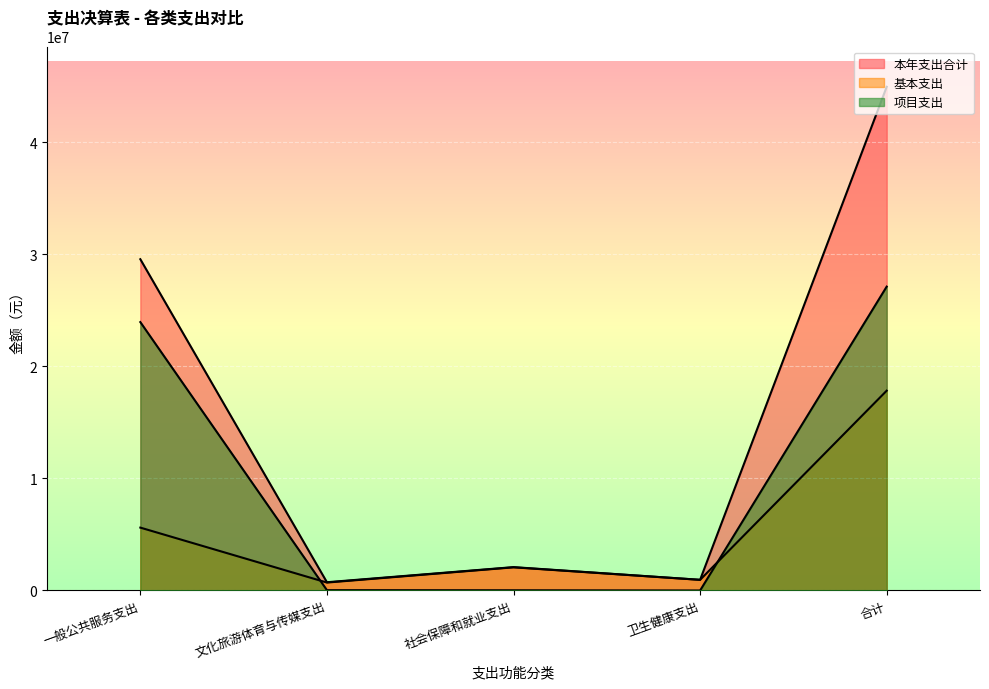

True or false: 本年支出合计 and 项目支出 cross at least once.

False